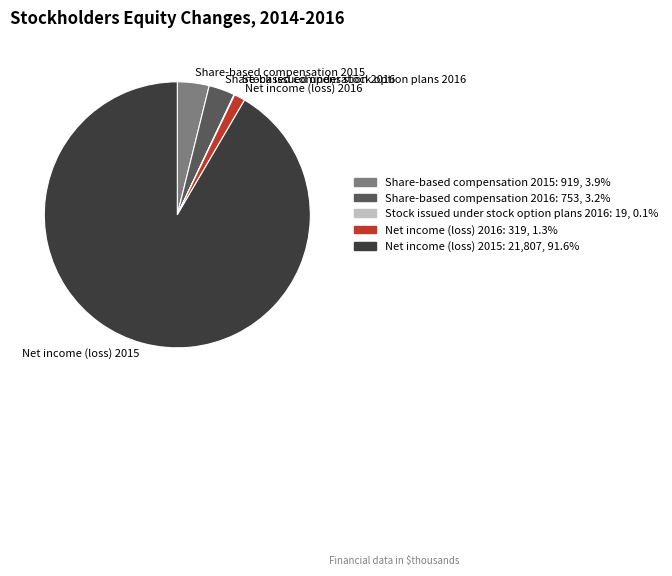

Which slice is the largest?

Net income (loss) 2015